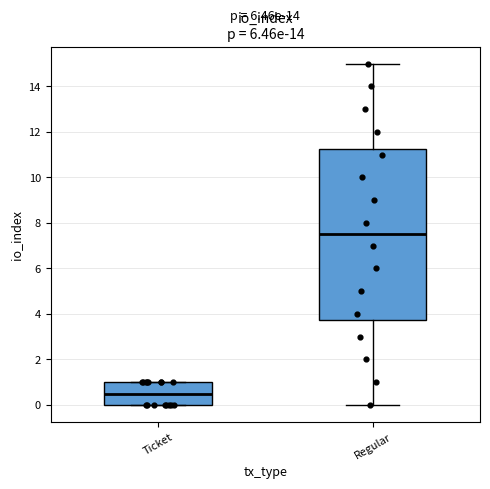

Which box has the highest median line?

Regular